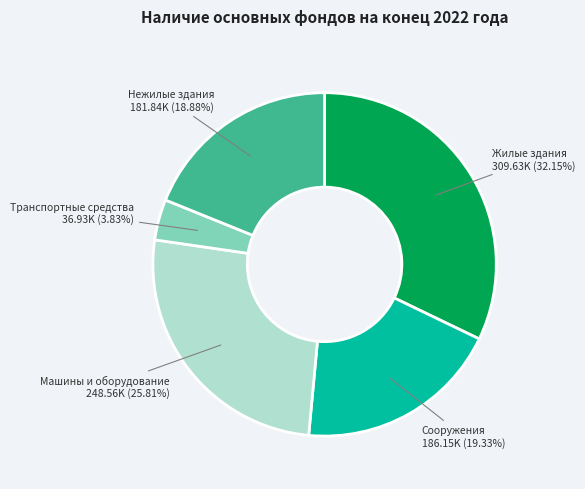

Does any single category account for the majority?

No